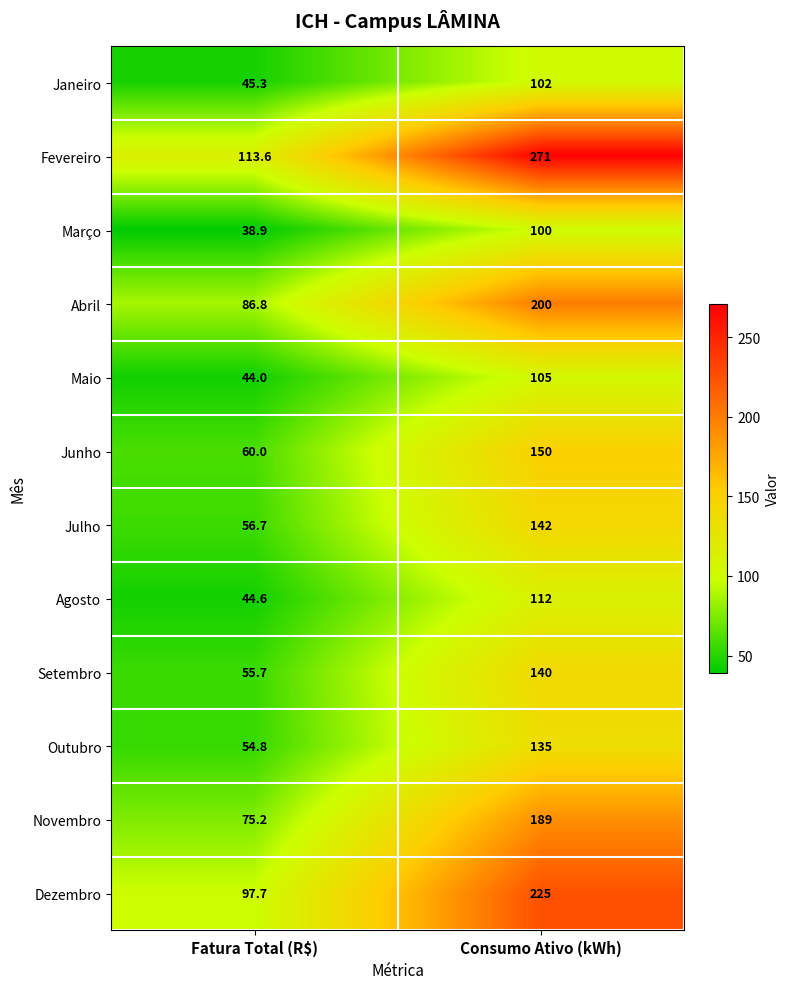

What is the sum of all Julho values?

198.7